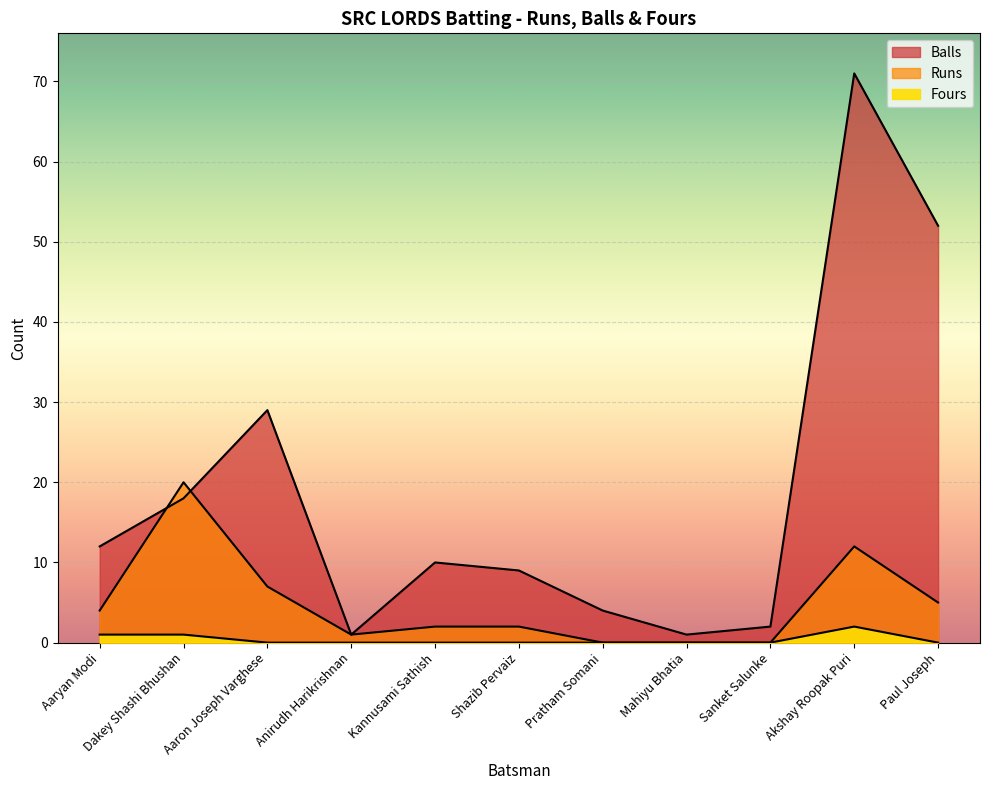

What is the difference between the second highest and second lowest values in the Balls series?

51